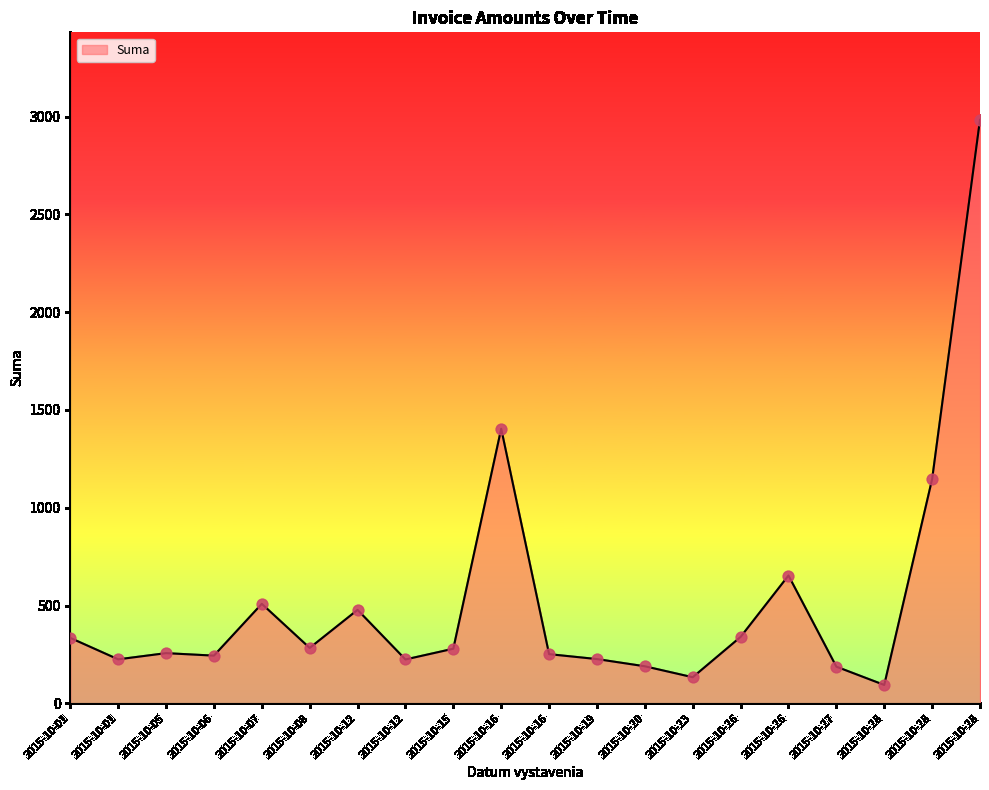

Which has a higher value, 2015-10-12 or 2015-10-08?

2015-10-12